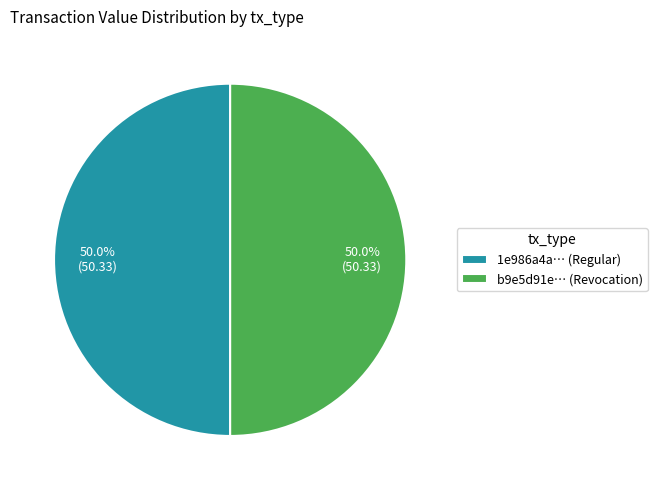

Count the number of slices in the pie.

2